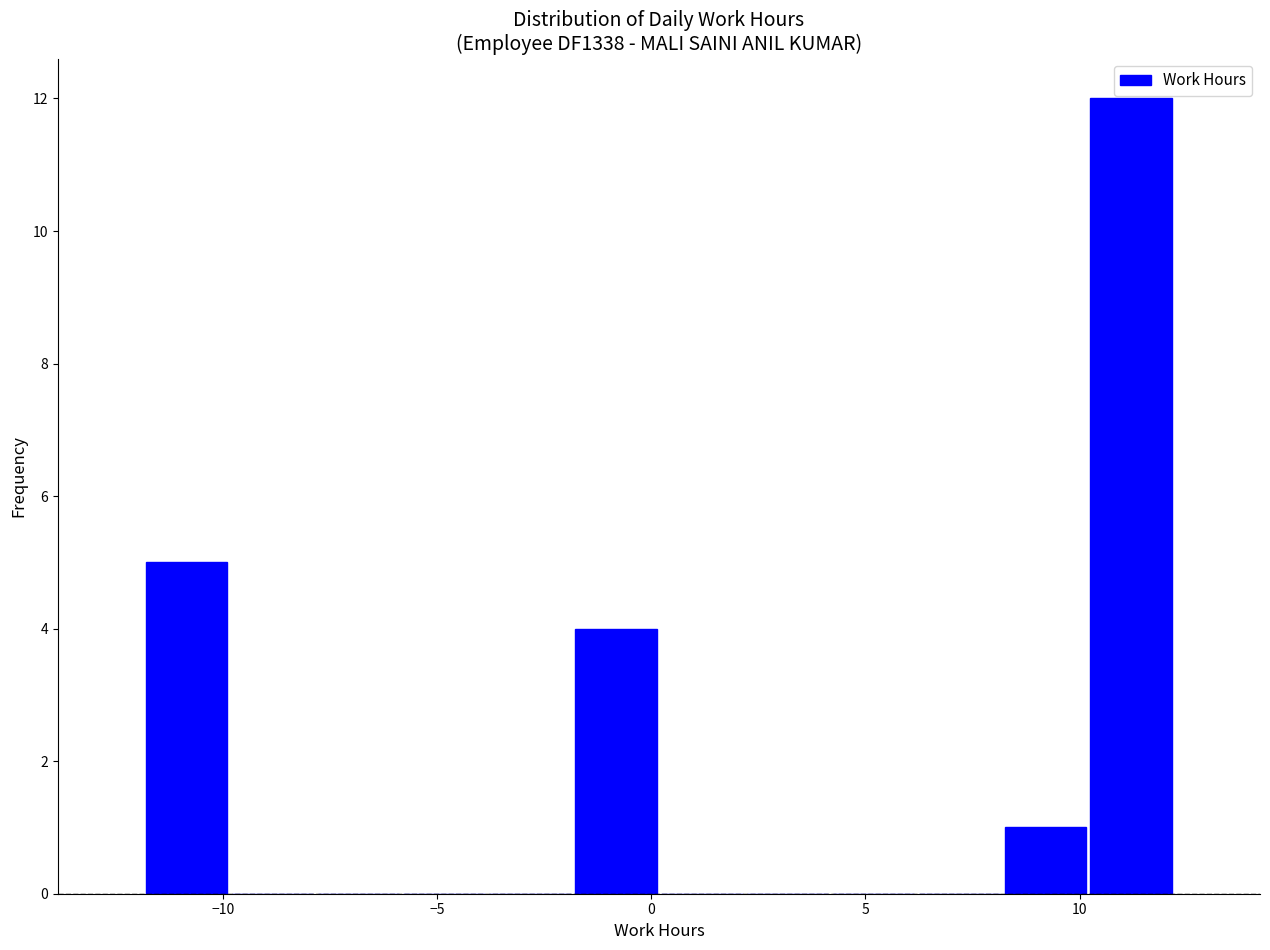

How tall is the bar that spans -2 to 0 on the x-axis? Neither the bar edges nor the heights are printed on the chart, so give them approximately, as read against the axes.

4